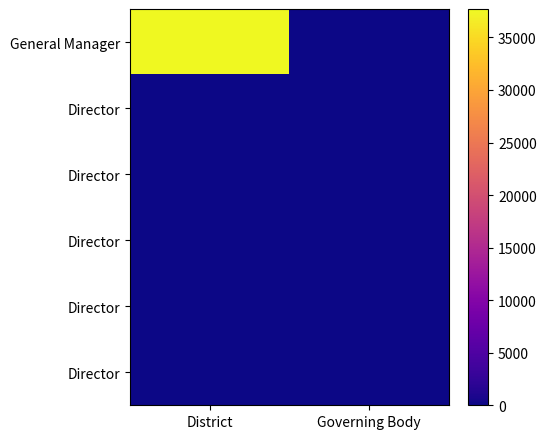

Count the number of categories in the chart.

2